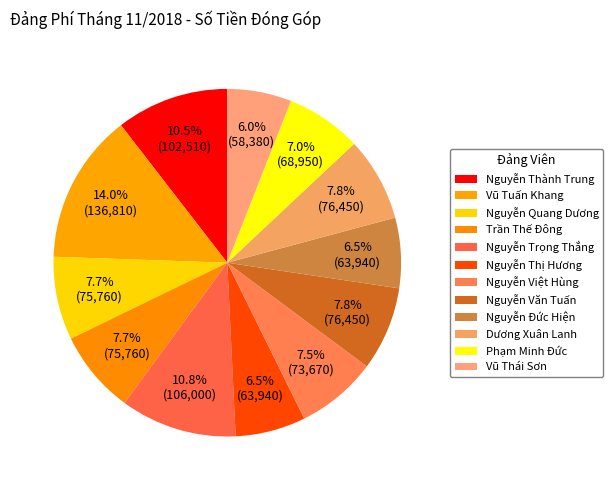

Count the number of slices in the pie.

12